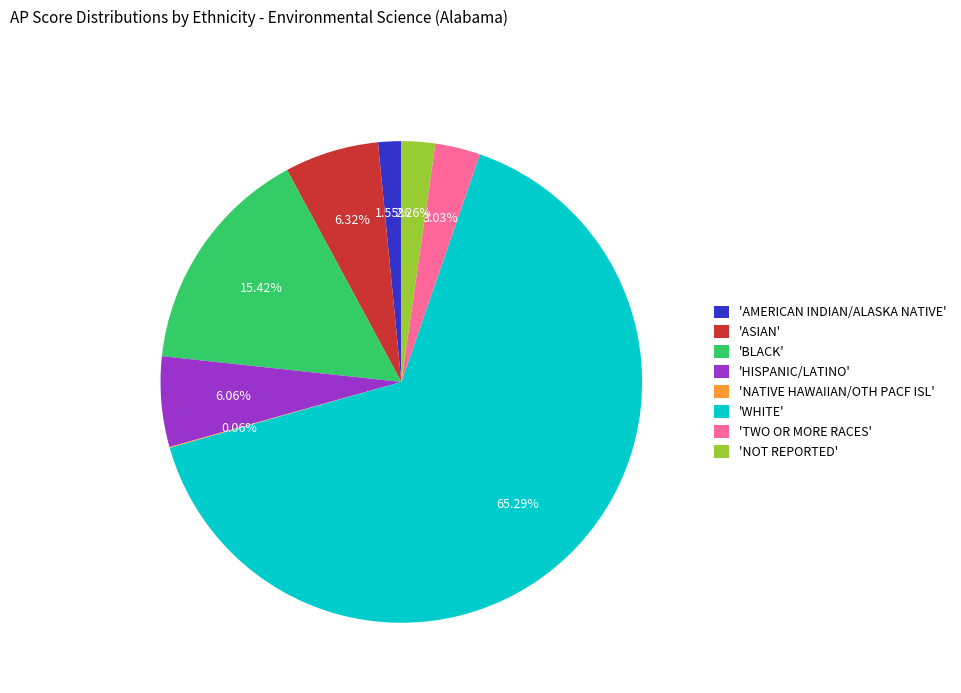

Is there any slice that represents more than half of the pie?

Yes